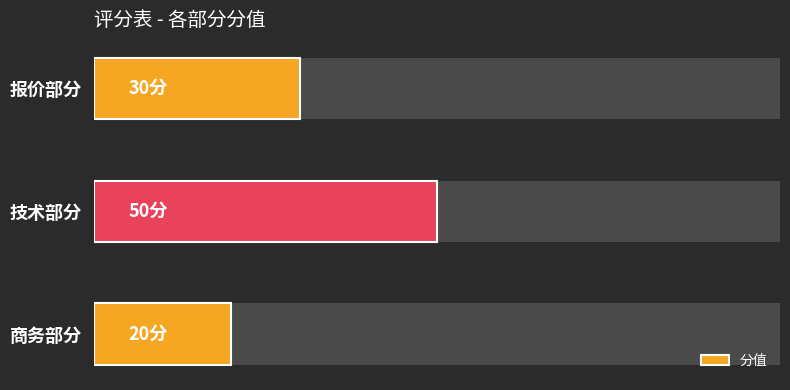

Is it true that the value at 报价部分 is 51?

False